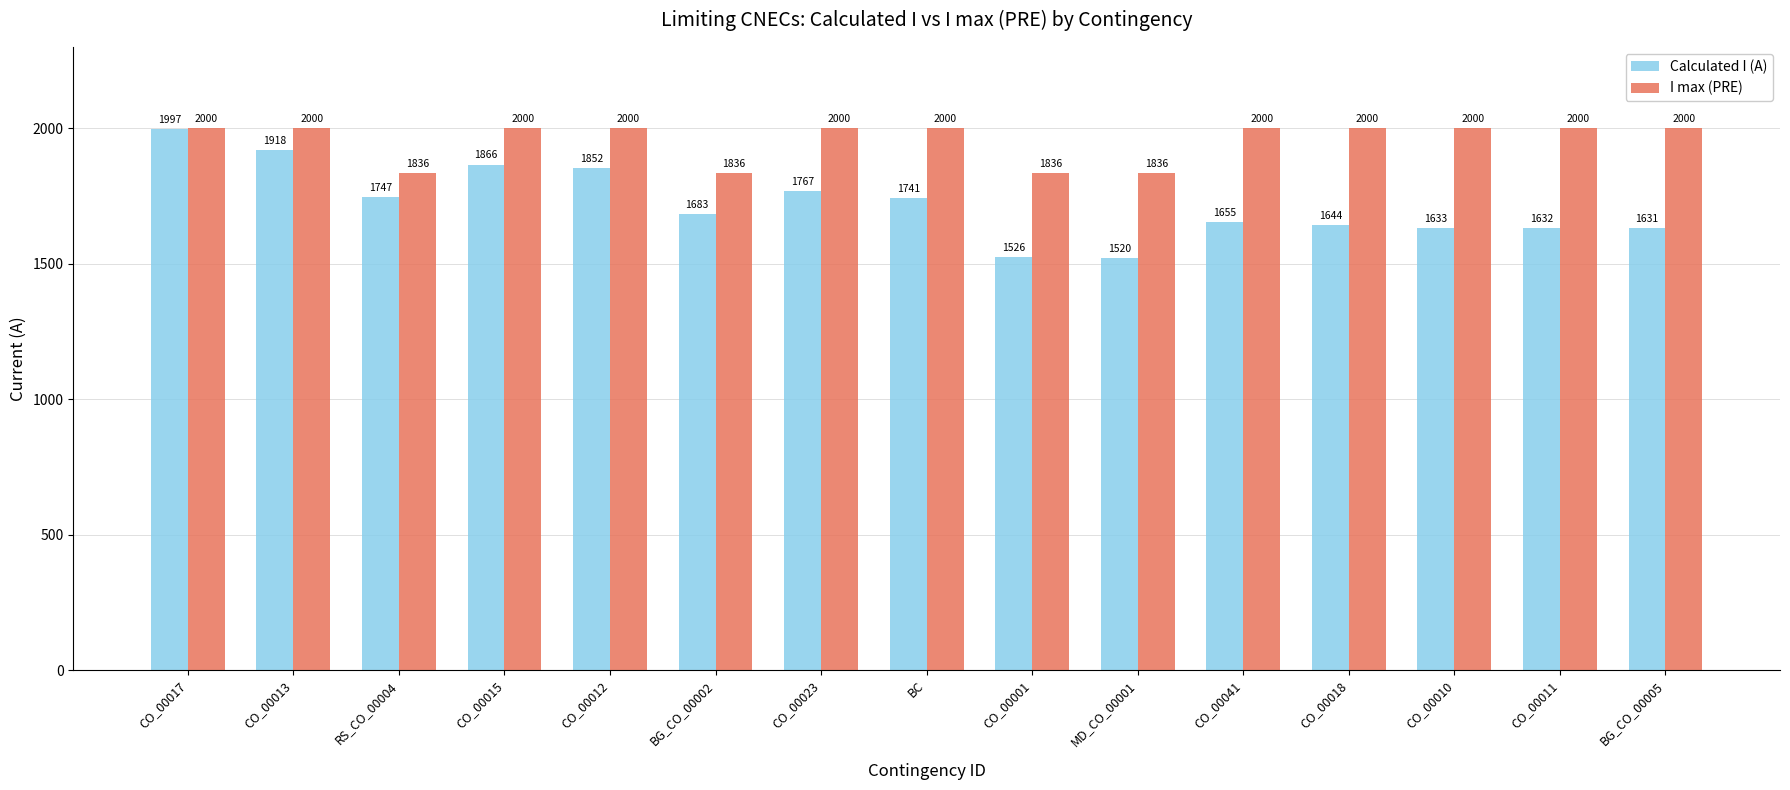

At how many categories does at least one series exceed 1838?

11